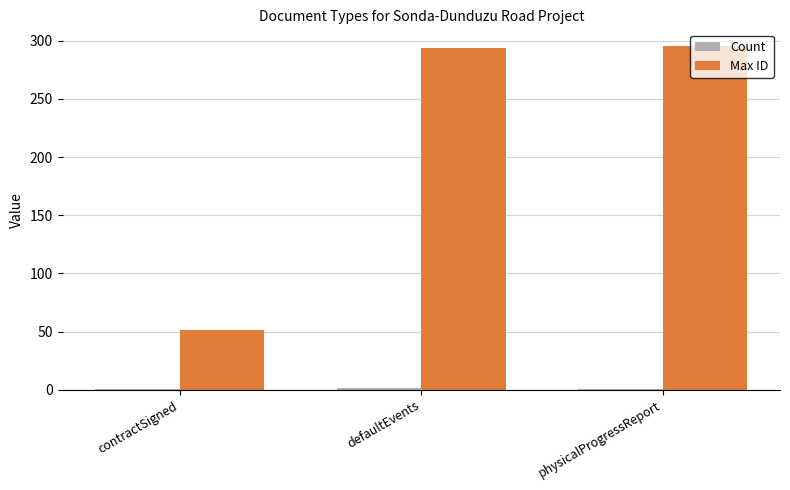

Is it true that Max ID equals 294 at defaultEvents?

True